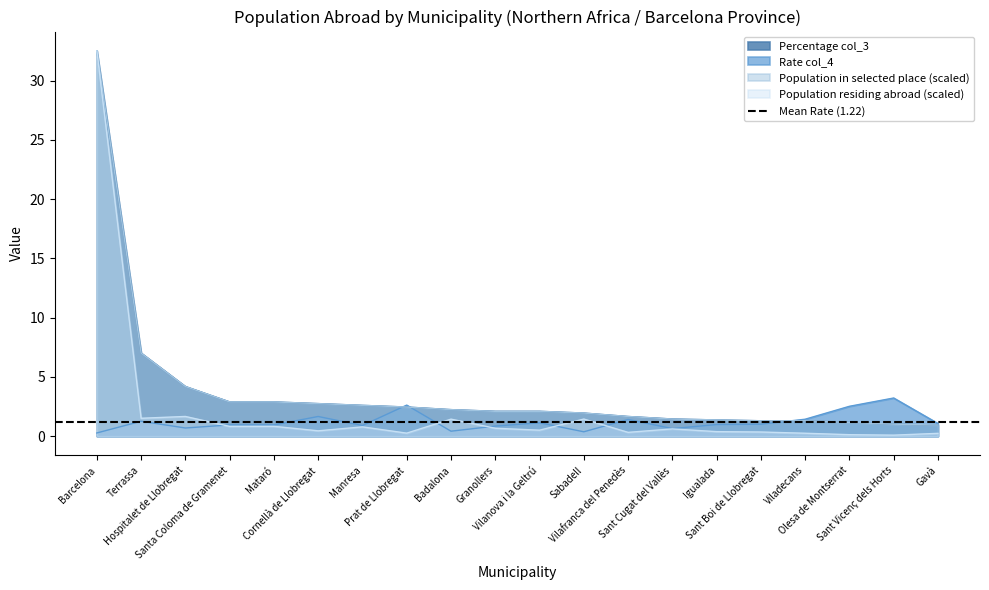

Rank the categories by Percentage col_3 value from lowest to highest.

Gavà, Sant Vicenç dels Horts, Olesa de Montserrat, Sant Boi de Llobregat, Viladecans, Igualada, Sant Cugat del Vallès, Vilafranca del Penedès, Sabadell, Granollers, Vilanova i la Geltrú, Badalona, Prat de Llobregat, Manresa, Cornellà de Llobregat, Santa Coloma de Gramenet, Mataró, Hospitalet de Llobregat, Terrassa, Barcelona